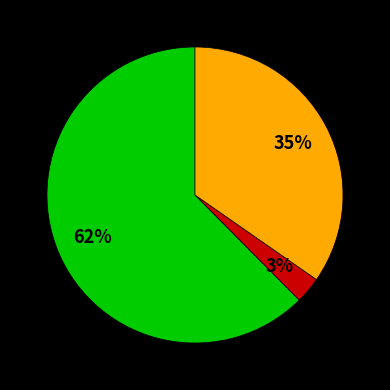

Is there a majority slice in this chart?

Yes